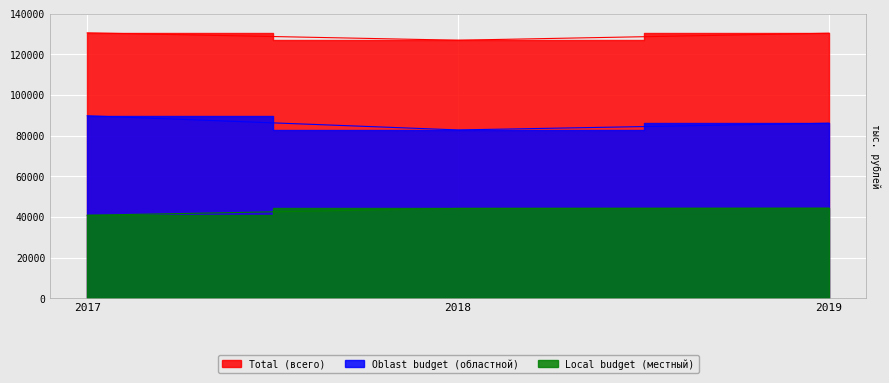

What is the value of the total point at the 3rd from the left?

130321.0